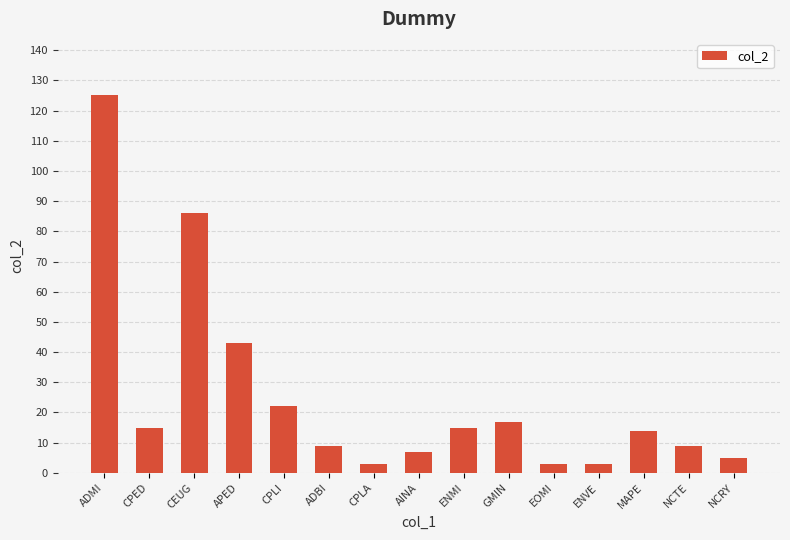

What is the maximum value shown in the chart?

125